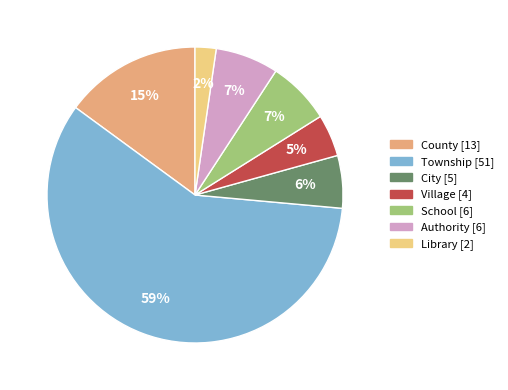

To the nearest percent, what percentage of the pie is City?

6%